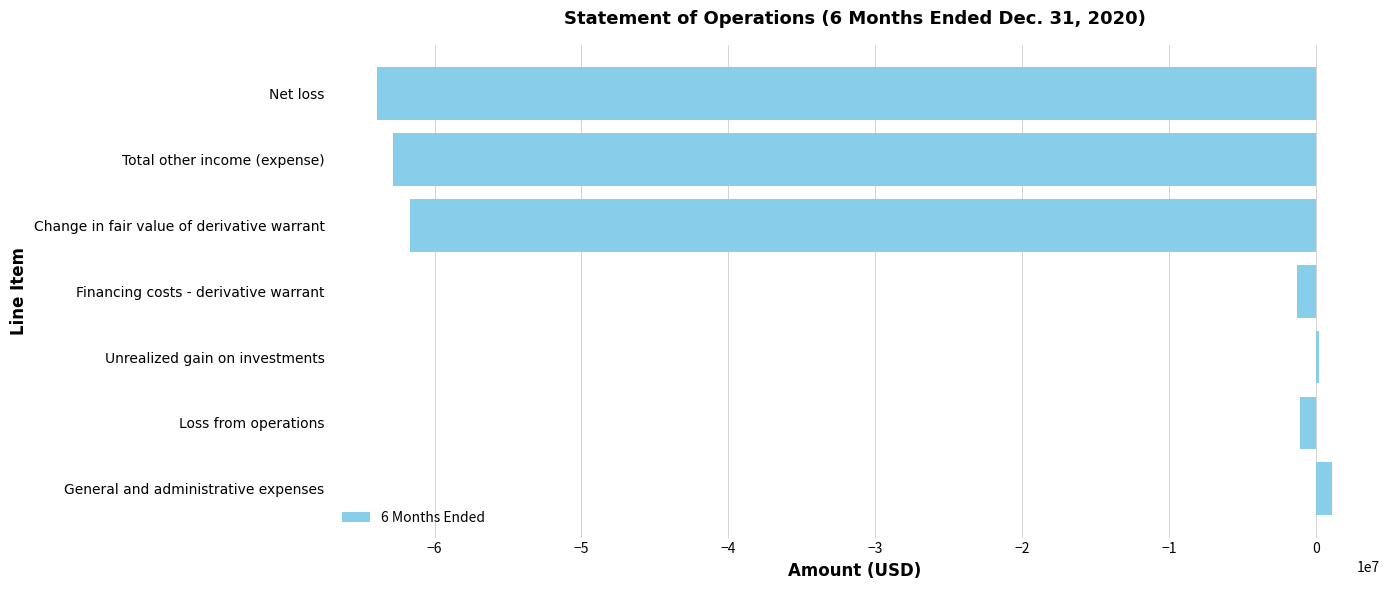

The value at Total other income (expense) is -90992309. True or false?

False